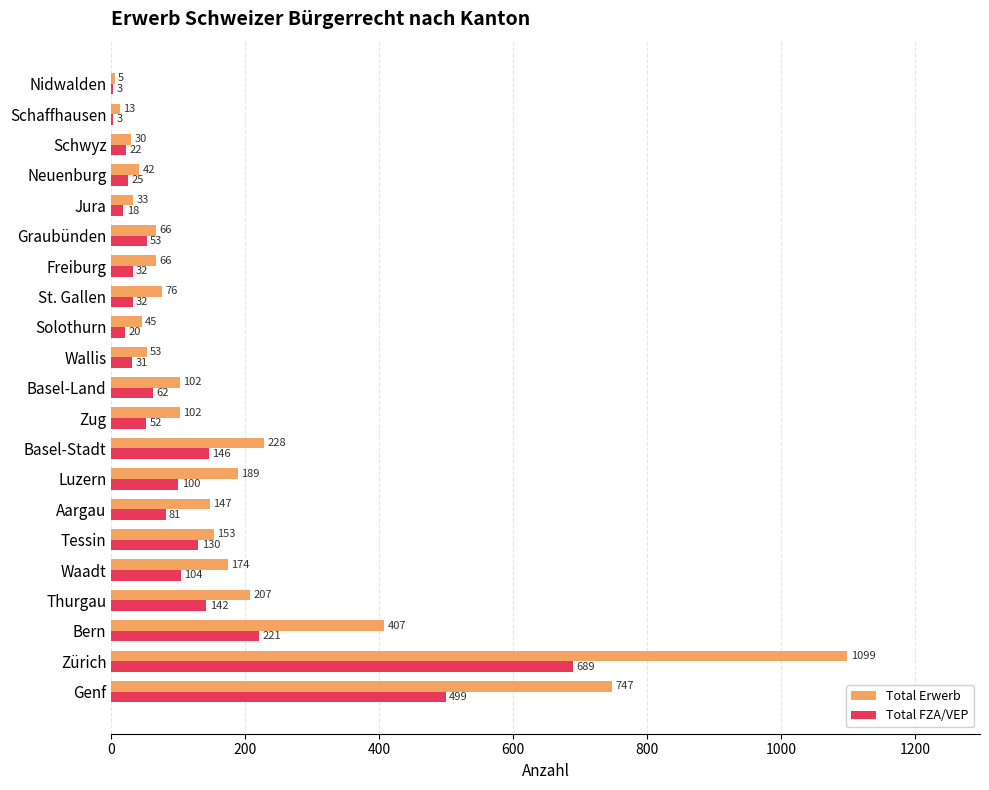

What is the highest value of the Total FZA/VEP series?

689